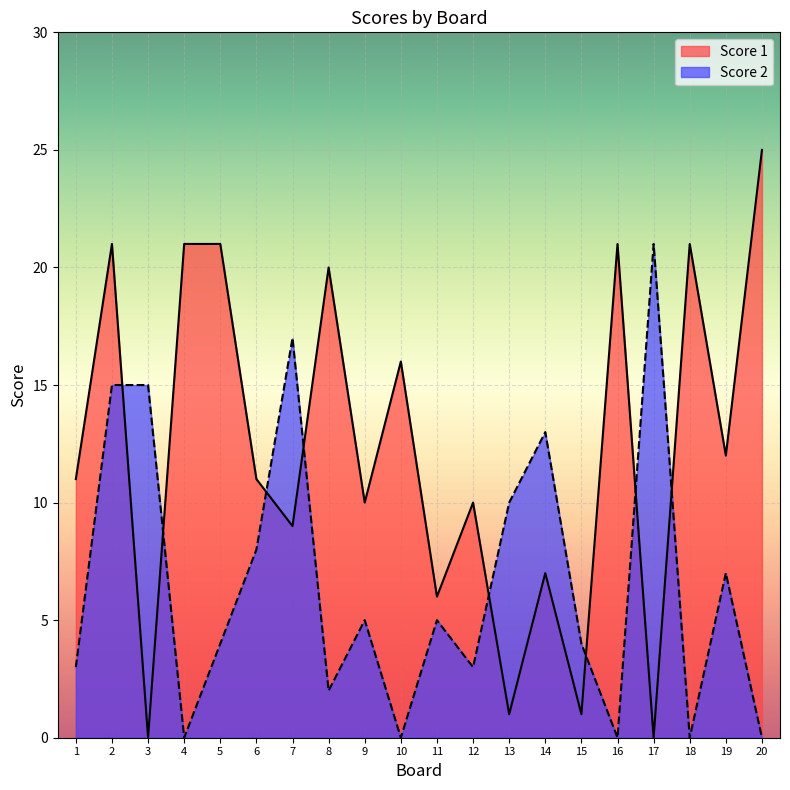

What is the difference between the maximum and second lowest values in the Score 2 series?

21